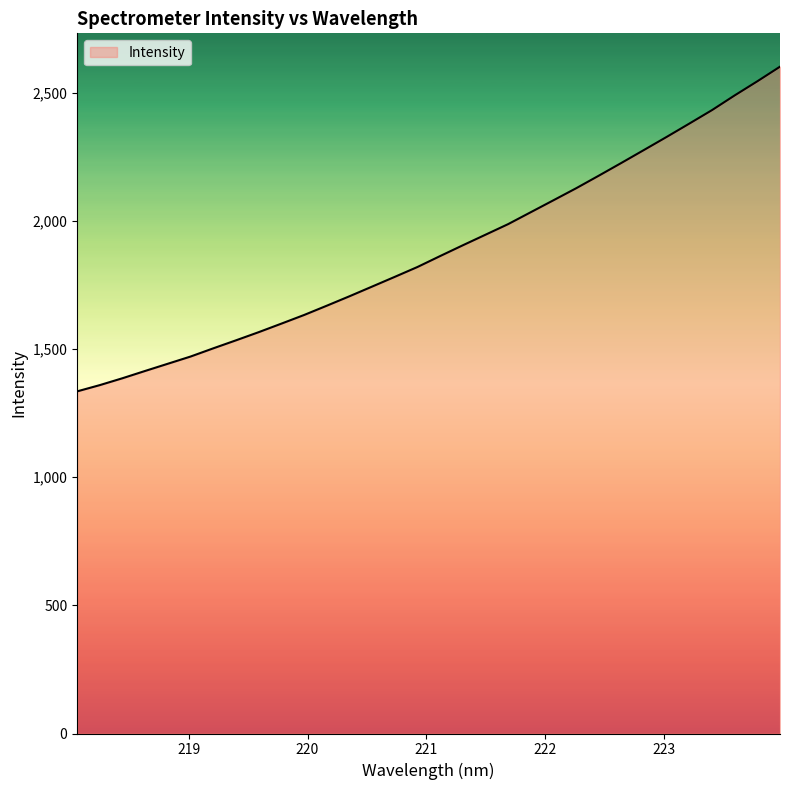

What is the maximum value shown in the chart?

2601.1